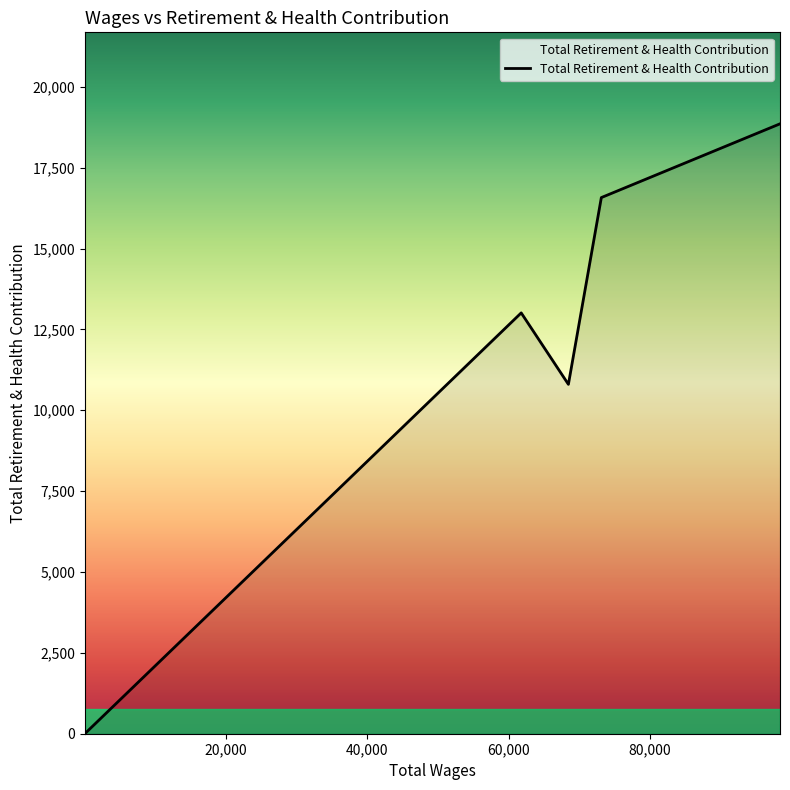

What is the difference between the maximum and second lowest values?

8055